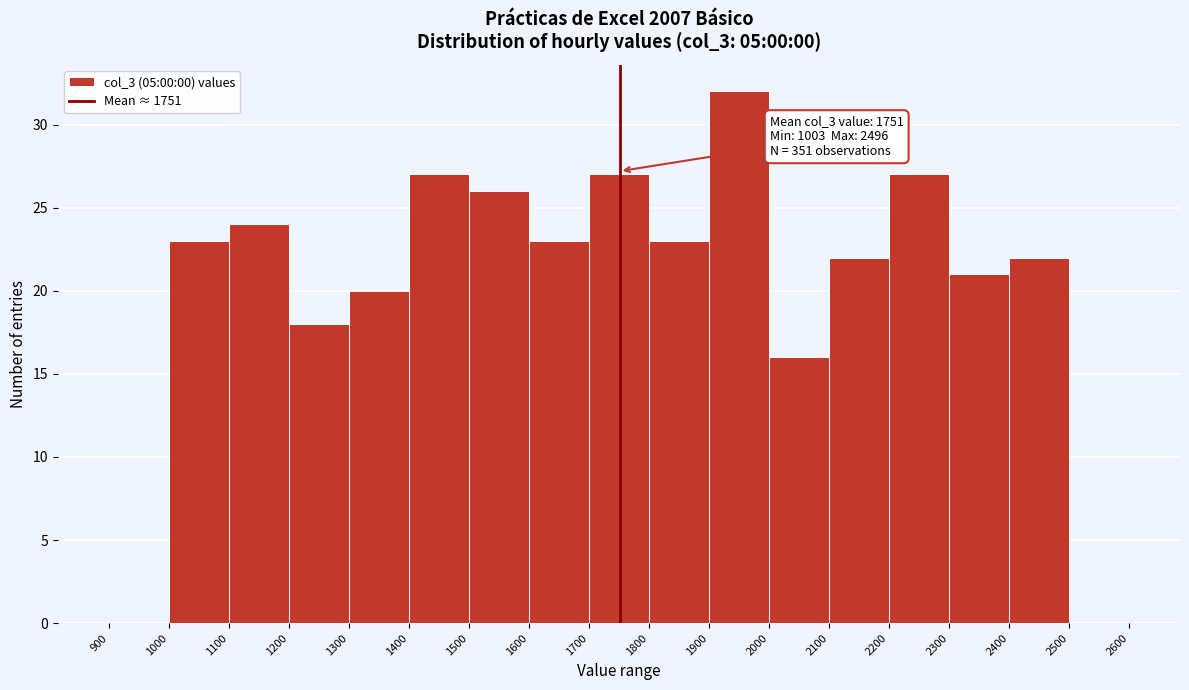

Over which range of the x-axis is the bar tallest?

1900 to 2000